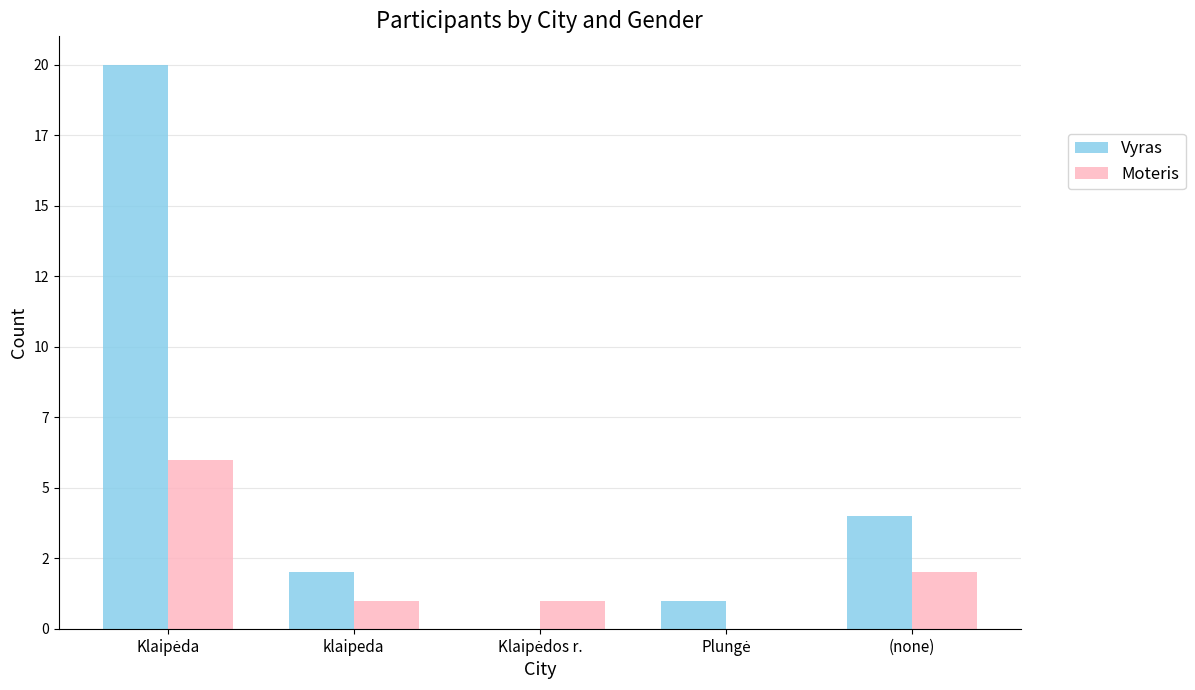

Rank the series by their maximum value, from lowest to highest.

Moteris, Vyras